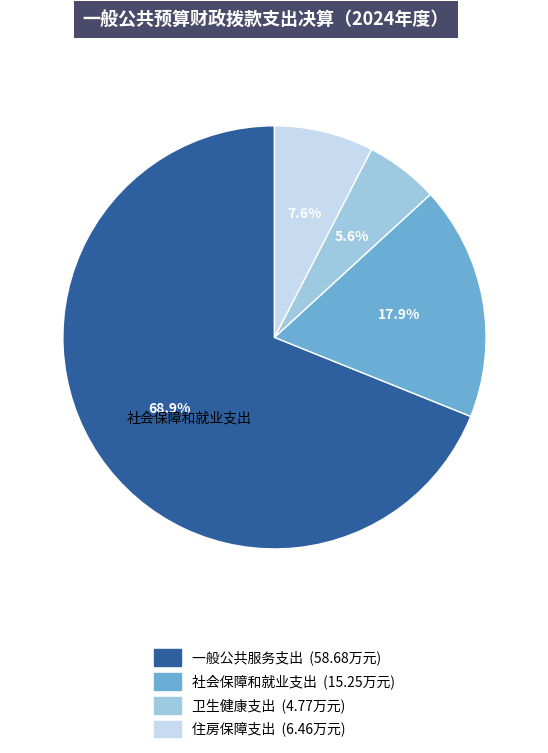

Is there a majority slice in this chart?

Yes